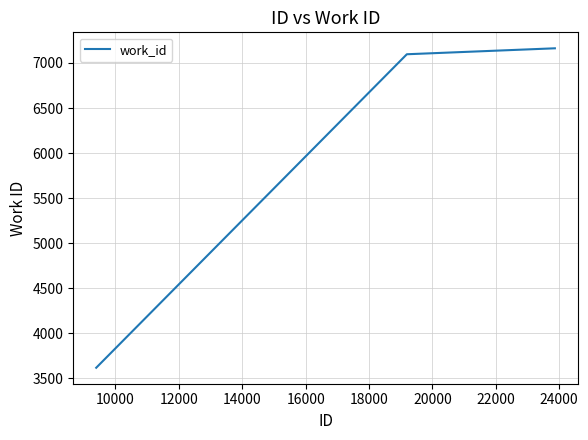

What is the average value?

6260